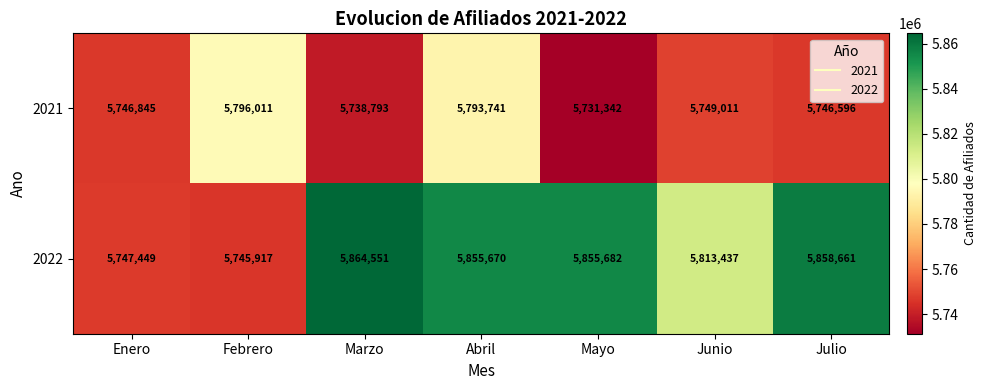

What is the difference between the 2021 values at Junio and Julio?

2415